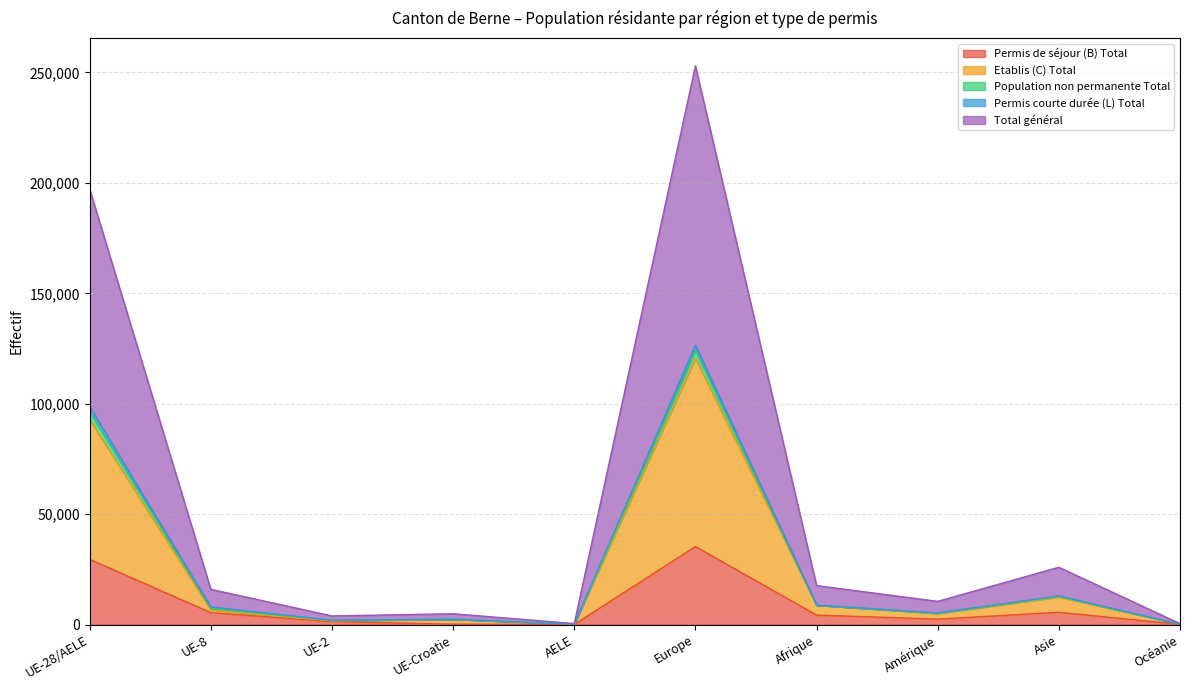

True or false: Permis de séjour (B) Total has a value of 5578 at Asie.

True